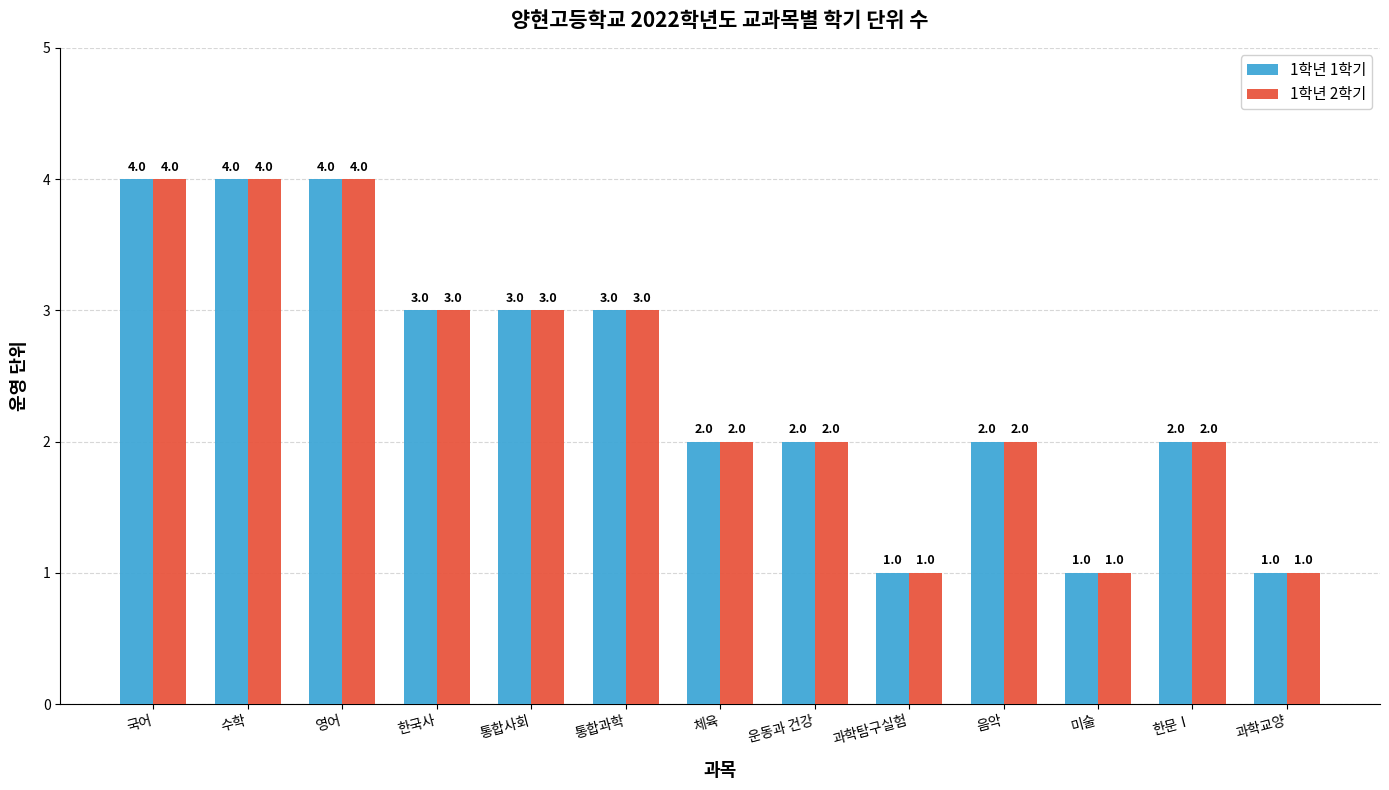

The 1학년 2학기 series shows 1 at 미술. True or false?

True